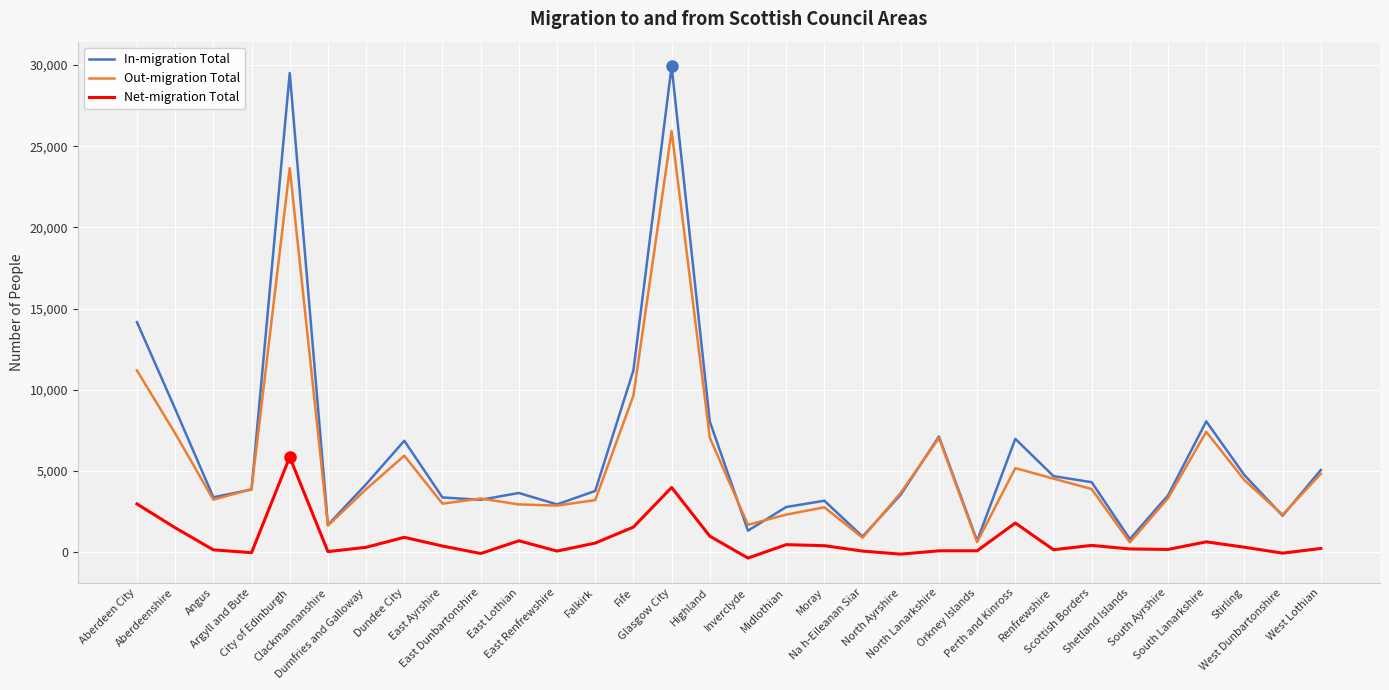

Is the value of In-migration Total at Dundee City greater than the value of Net-migration Total at West Dunbartonshire?

Yes